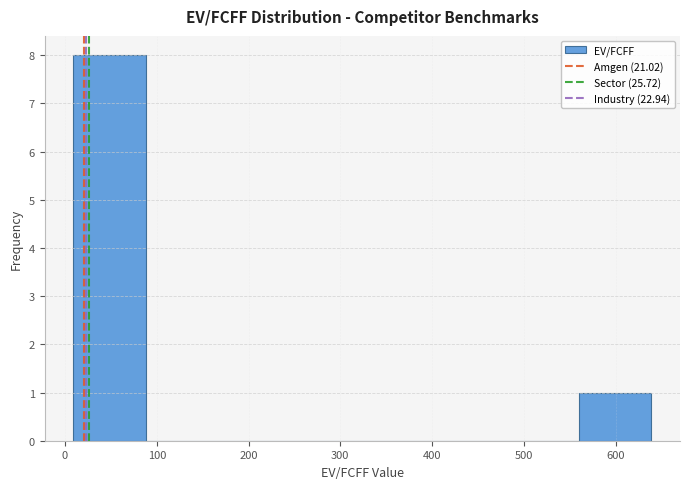

Which range on the x-axis has the tallest bar?

10 to 90